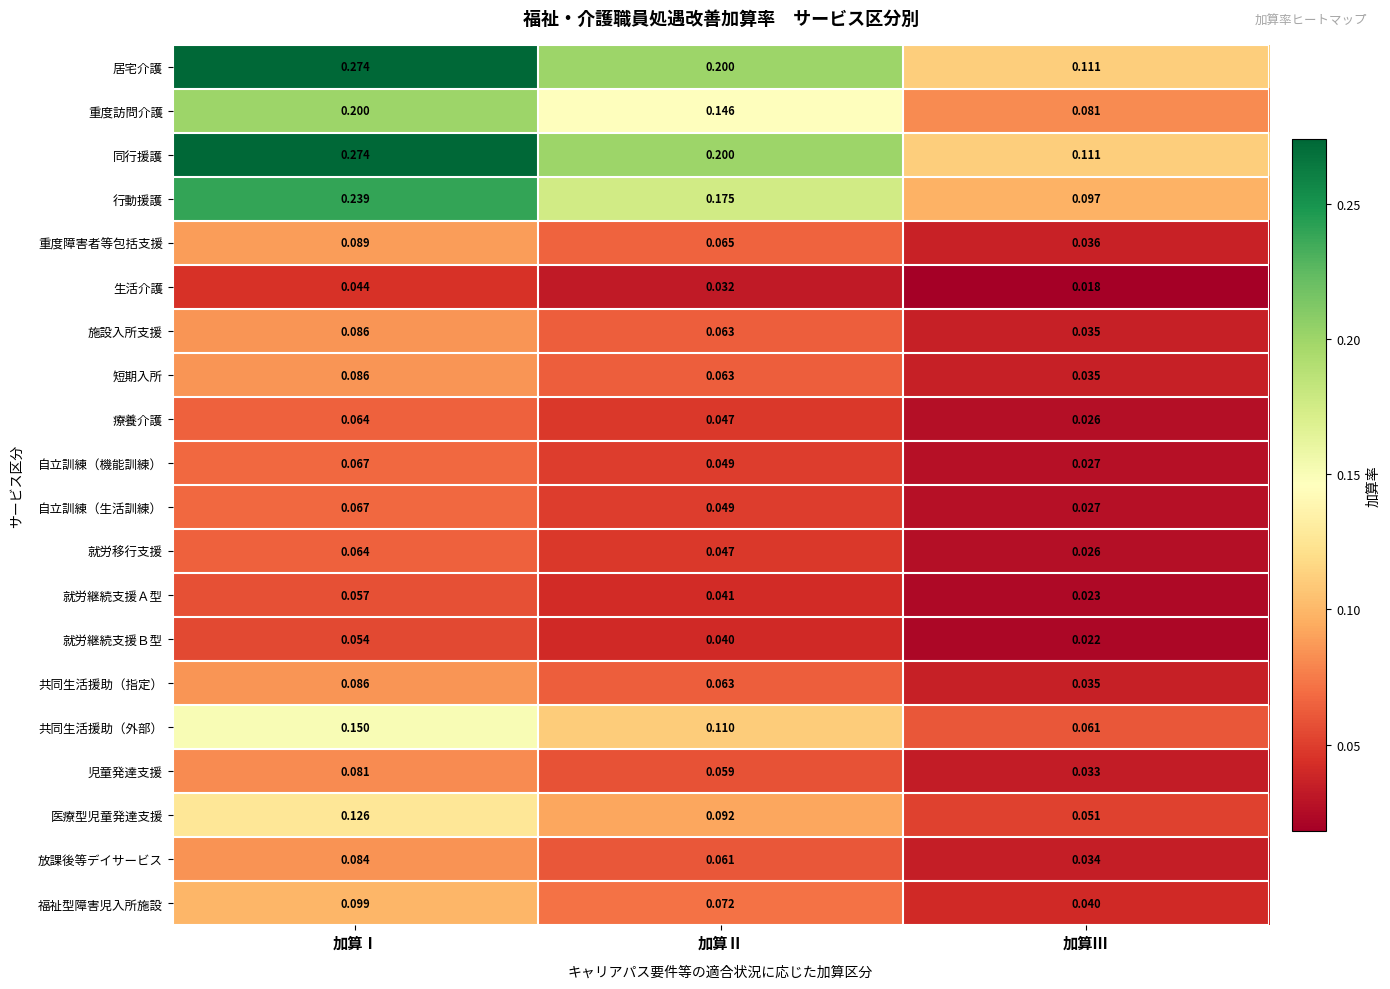

At which category is the sum across all series the highest?

加算Ⅰ